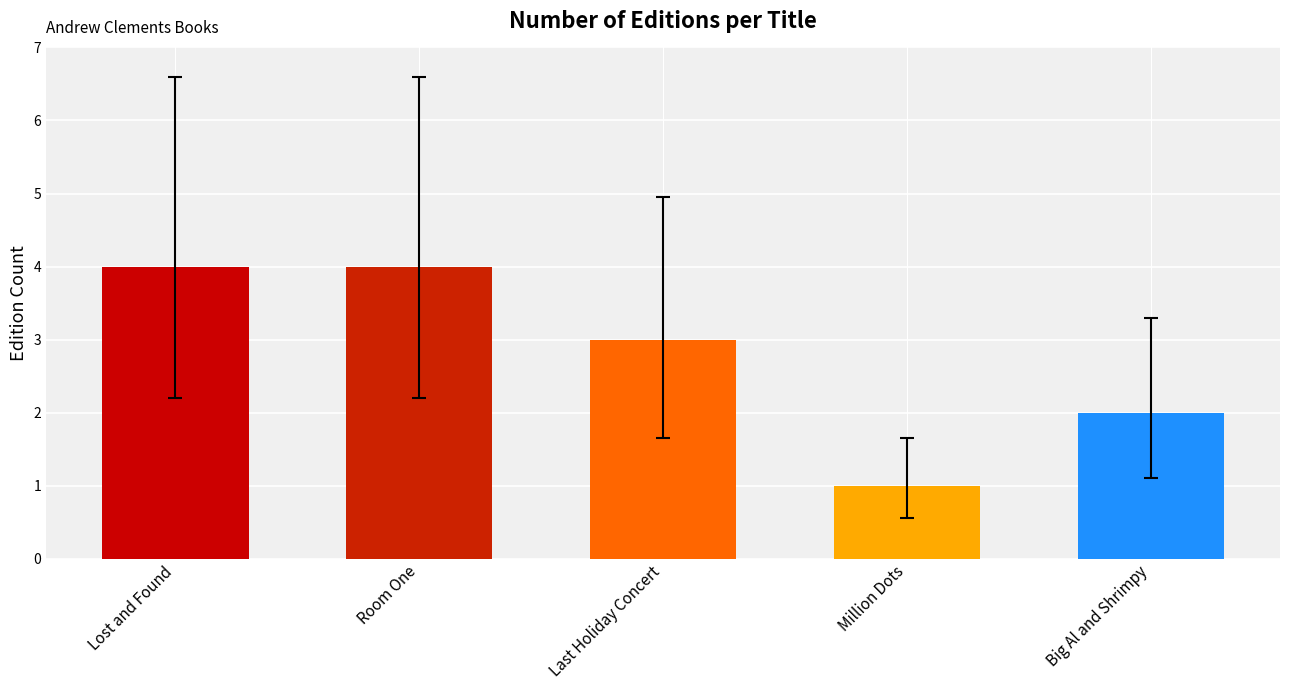

What position from the left is Room One?

2